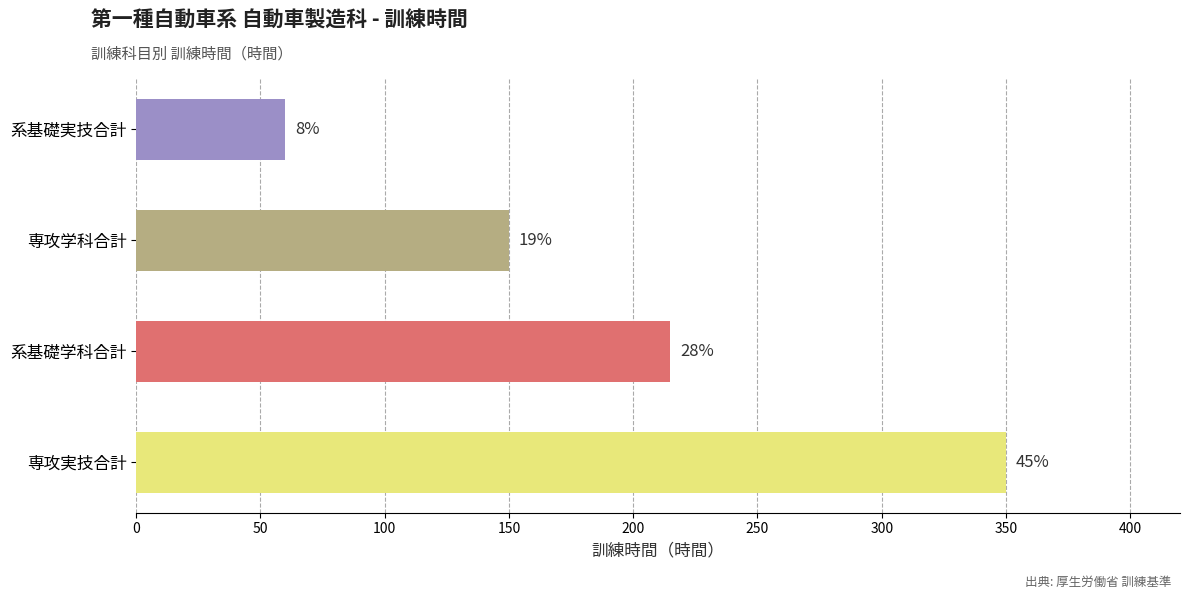

Are the bars horizontal?

Yes